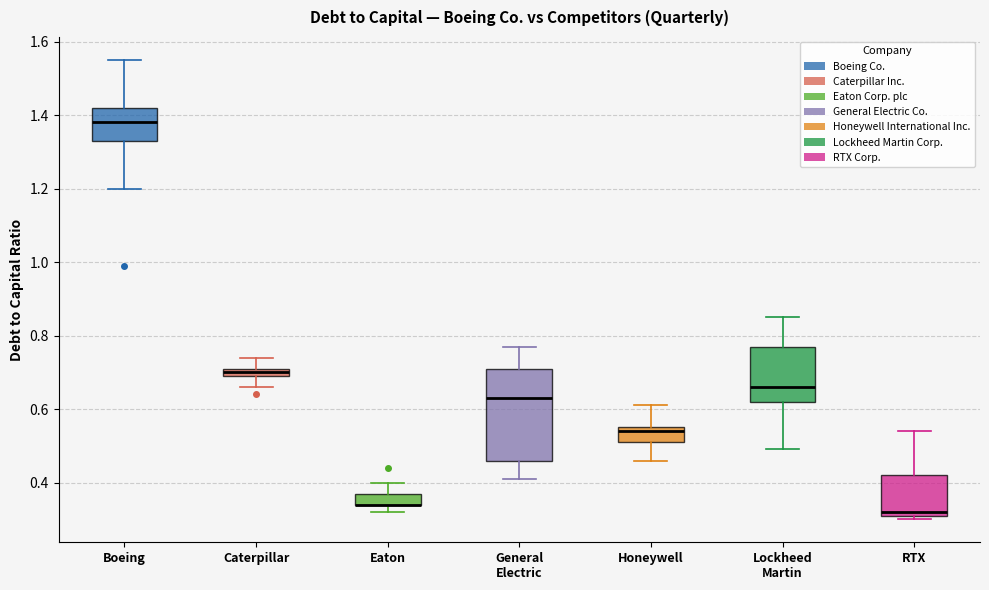

Where is the lower edge of the box for Caterpillar on the y-axis? The values are not printed on the chart, so give them approximately, as read against the axis.

0.70